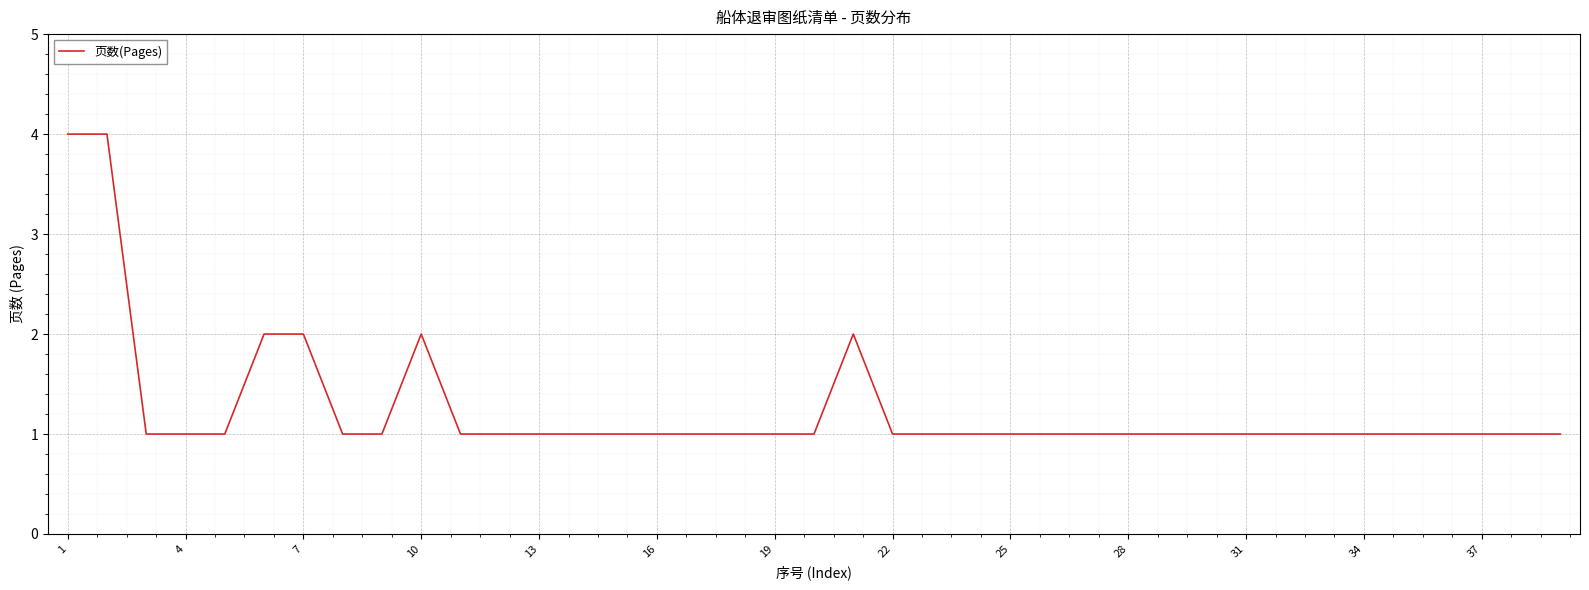

What is the greatest value displayed?

4